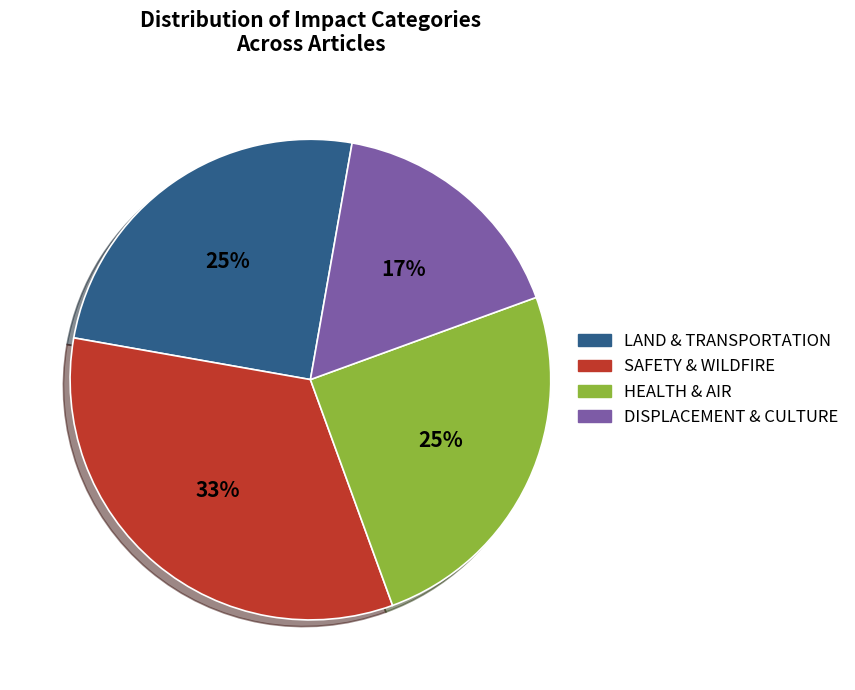

What is the smallest slice in the pie chart?

DISPLACEMENT & CULTURE